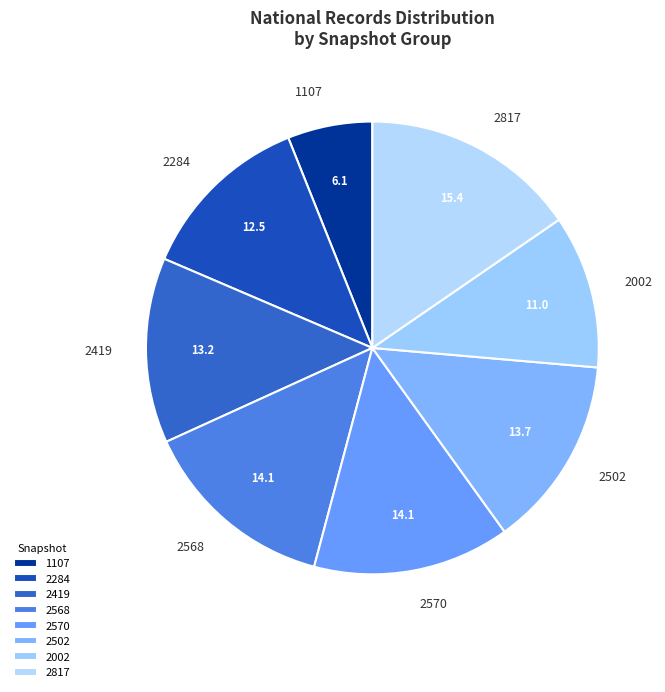

Does any single category account for the majority?

No